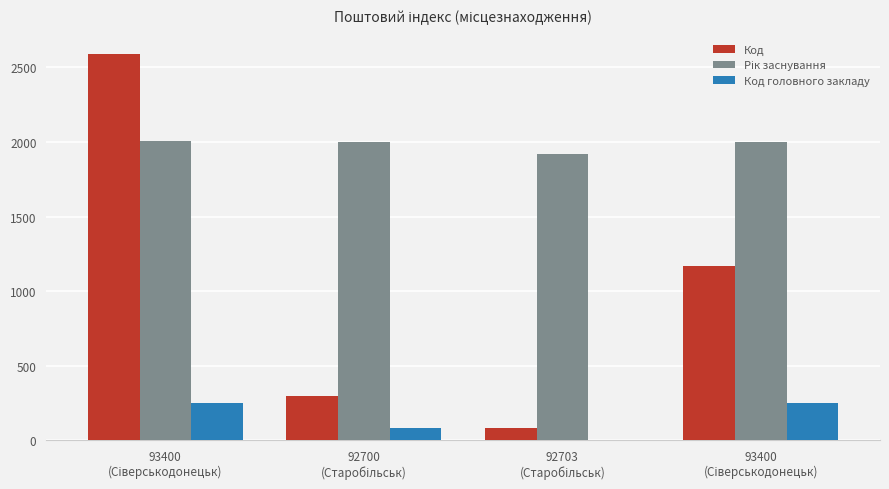

How many distinct data groups are displayed?

3